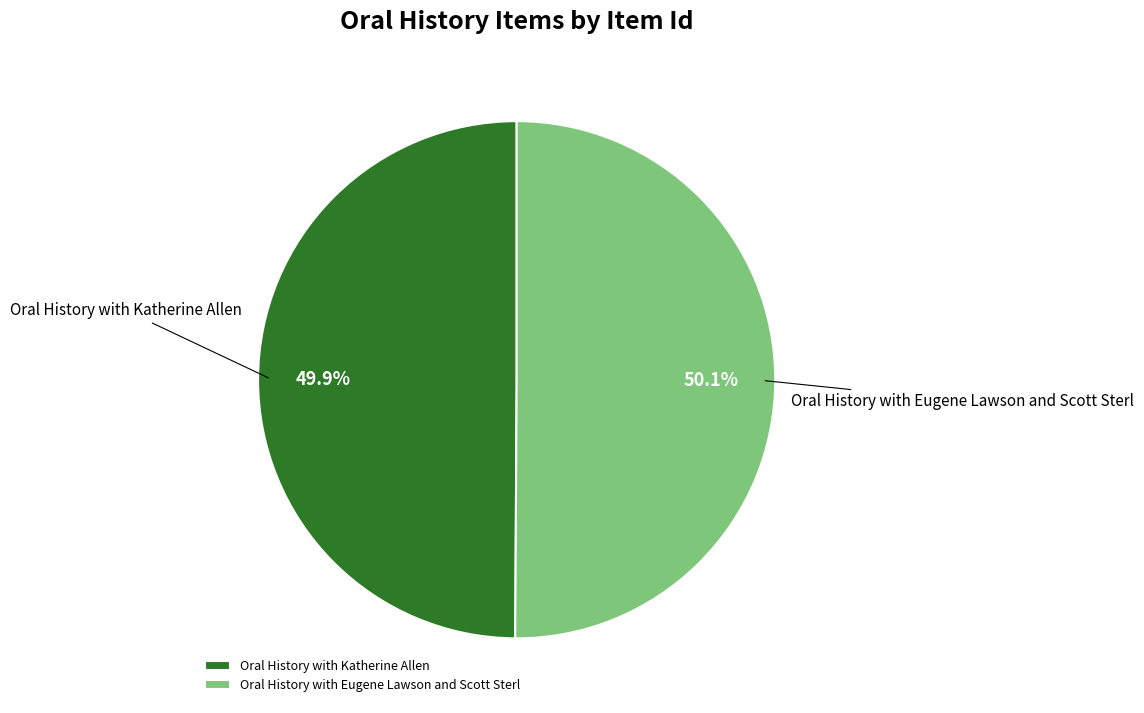

Approximately how many times larger is the value at Oral History with Eugene Lawson and Scott Sterl compared to Oral History with Katherine Allen?

1.0